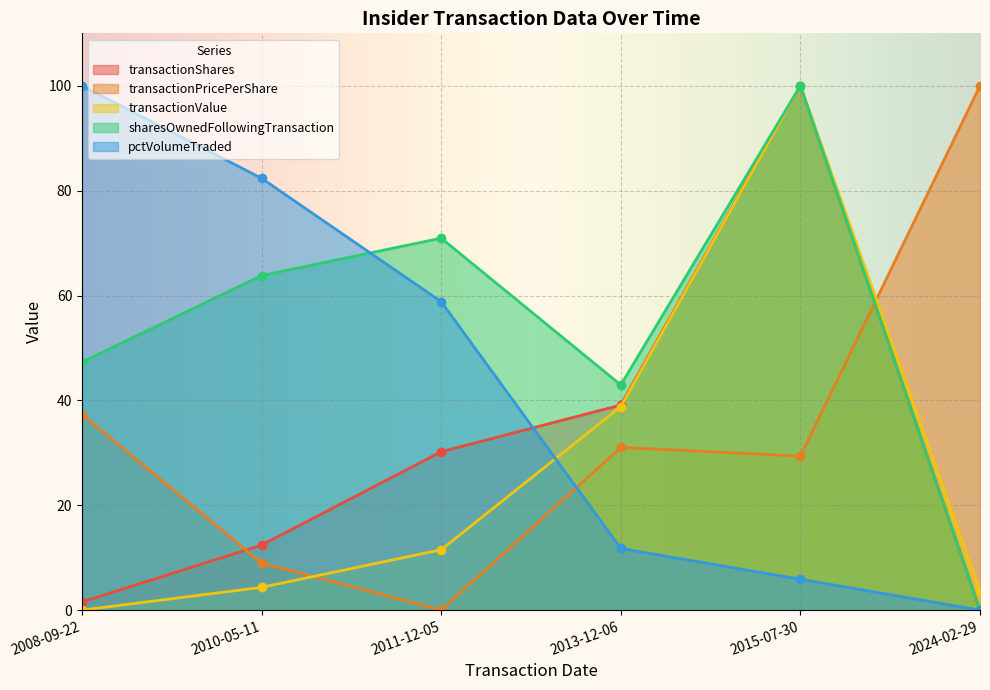

How many positive values does the transactionValue series have?

5